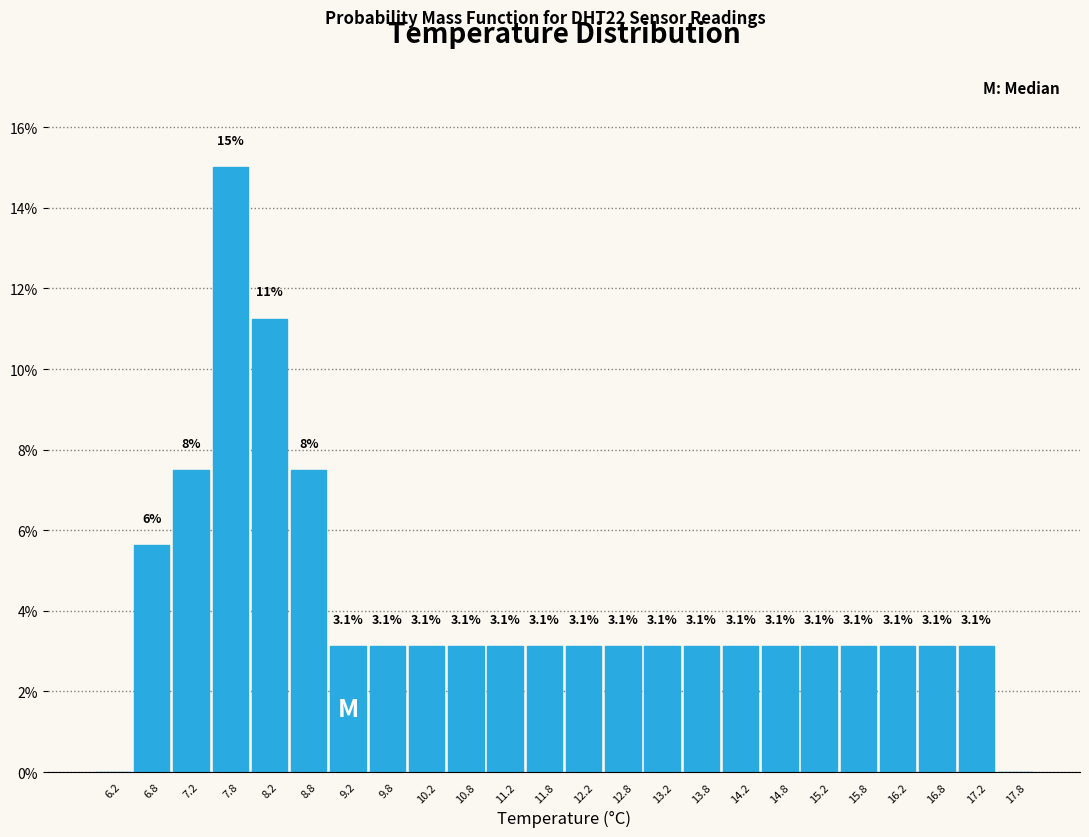

Which range on the x-axis has the tallest bar?

7.5 to 8.0